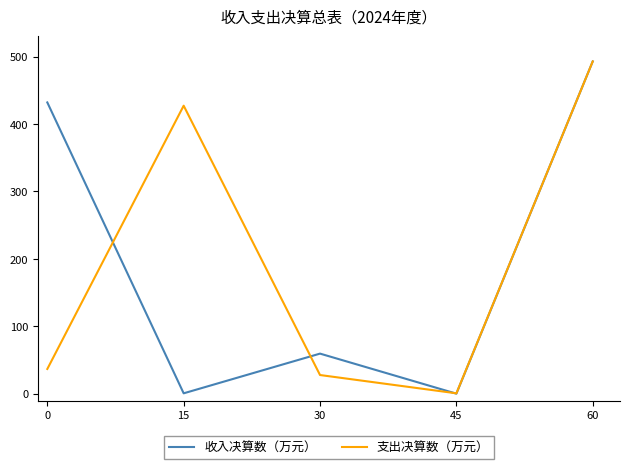

What is the difference between the 支出决算数（万元） values at 30 and 15?

399.2